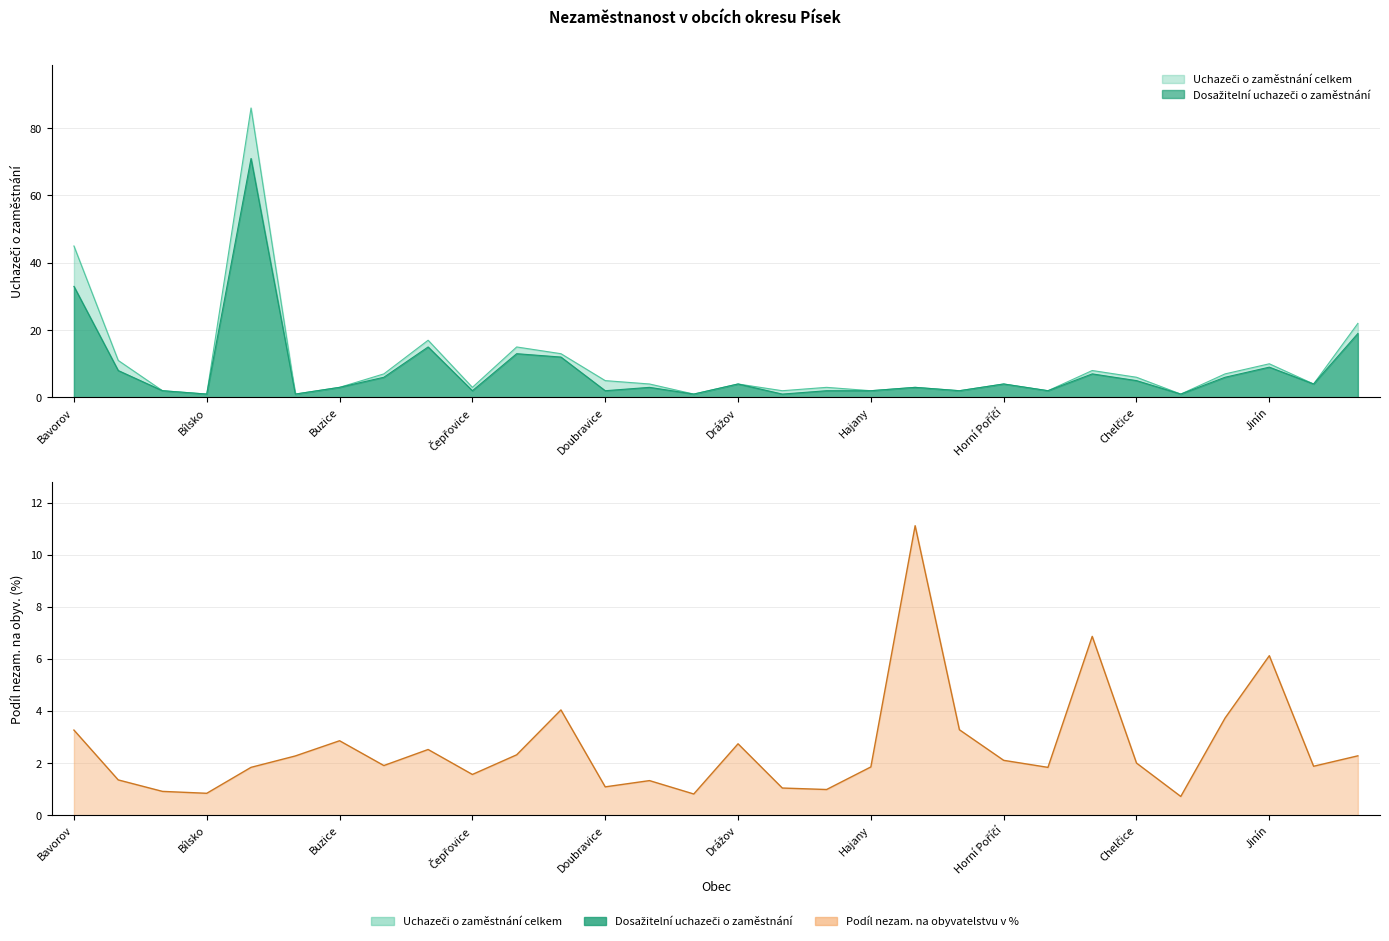

Which series ends up on top after the final intersection of Podíl nezam. na obyvatelstvu v % and Dosažitelní uchazeči o zaměstnání?

Dosažitelní uchazeči o zaměstnání